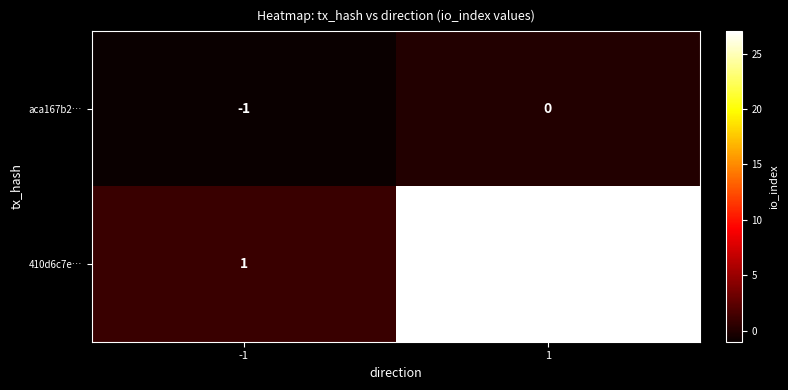

What is the average value of the 410d6c7e… series?

14